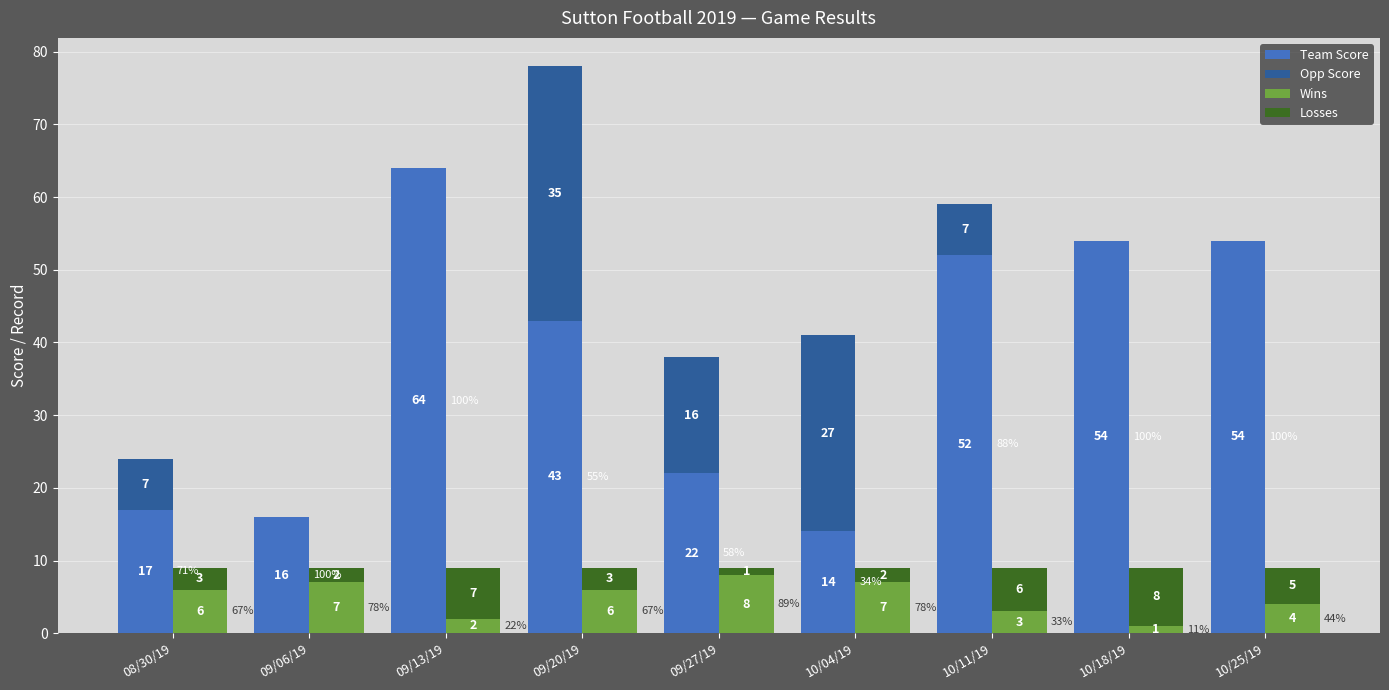

At which label does Losses reach its minimum?

09/27/19